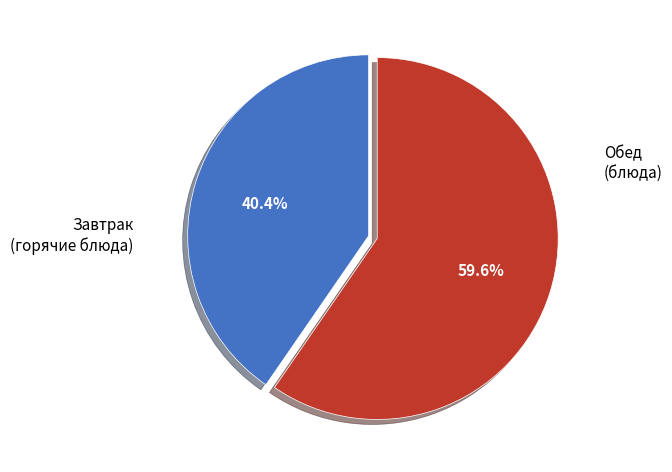

Is there any slice that represents more than half of the pie?

Yes